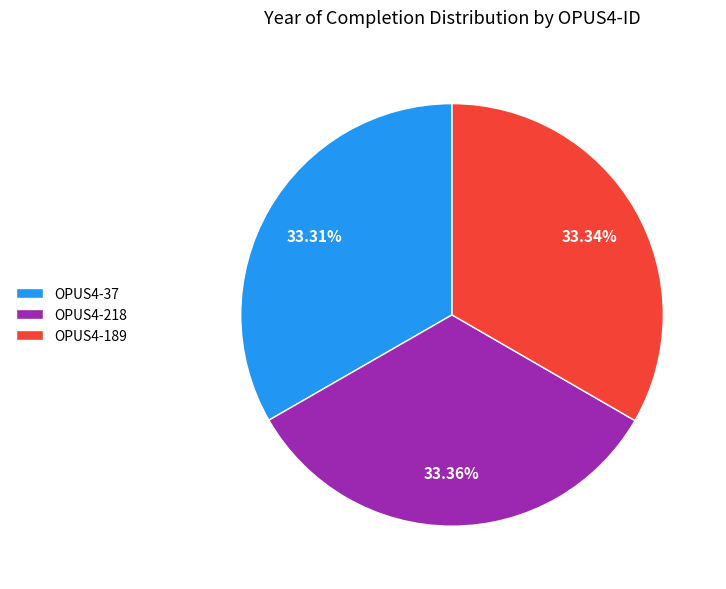

Count the number of slices in the pie.

3